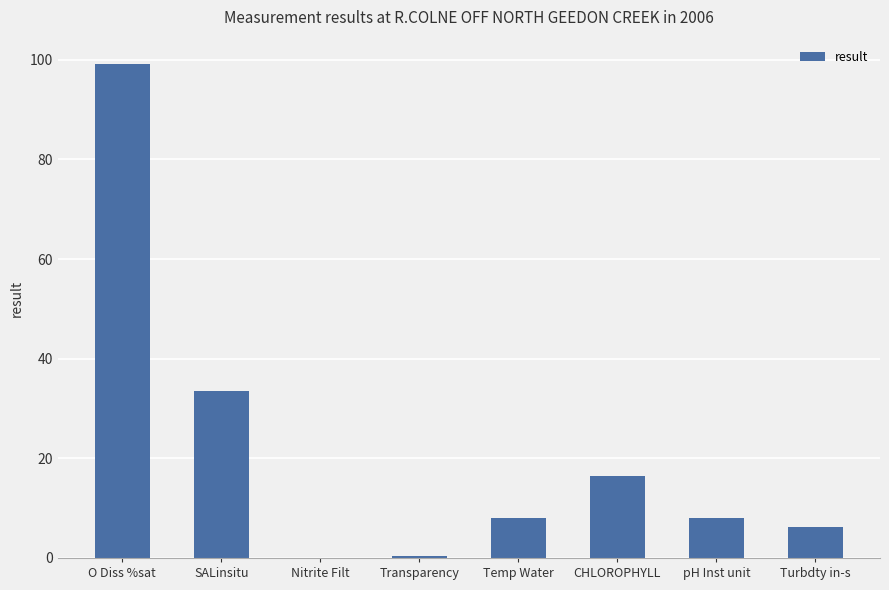

What is the maximum value shown in the chart?

99.1